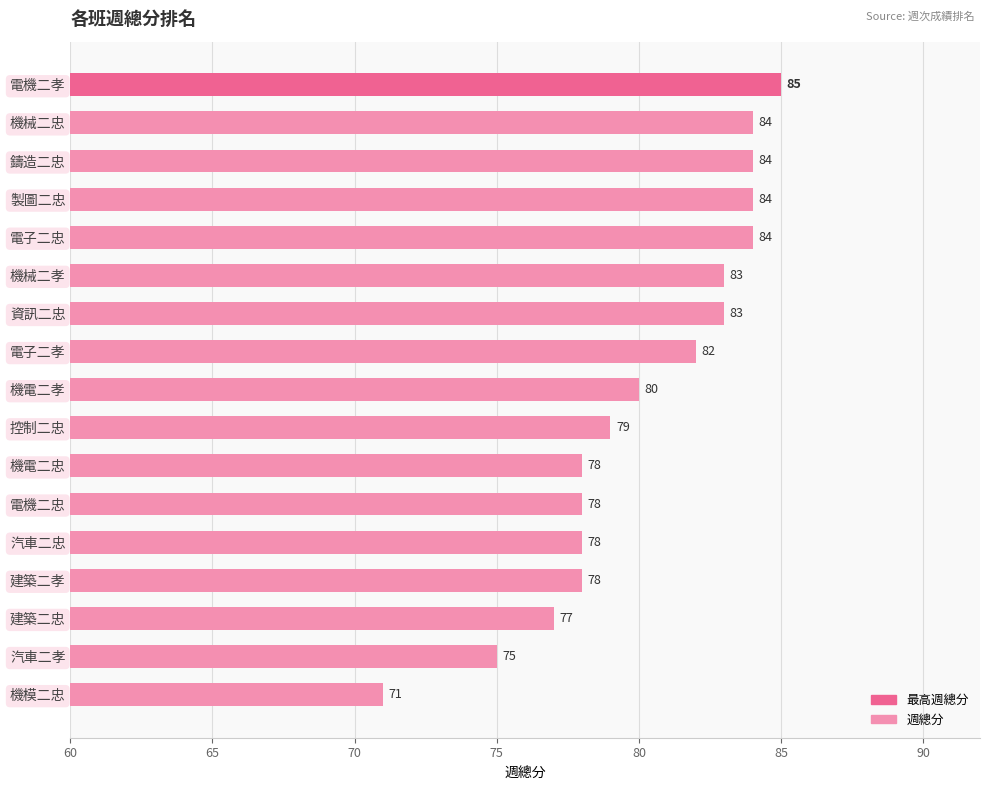

What is the average value?

80